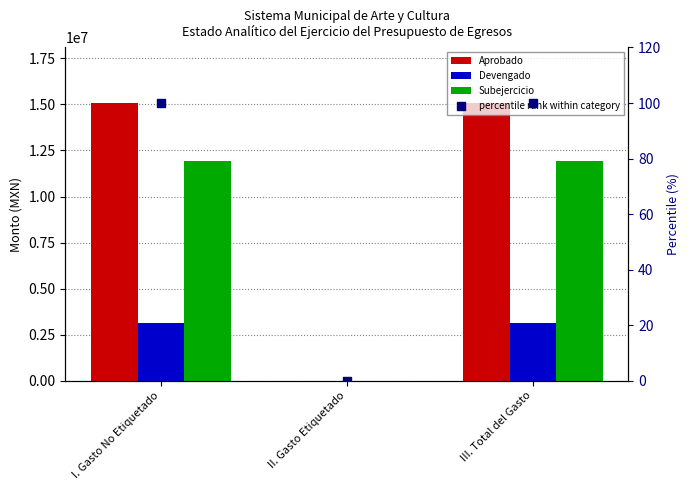

What are all the series names shown in the legend?

Aprobado, Devengado, Subejercicio, percentile rank within category